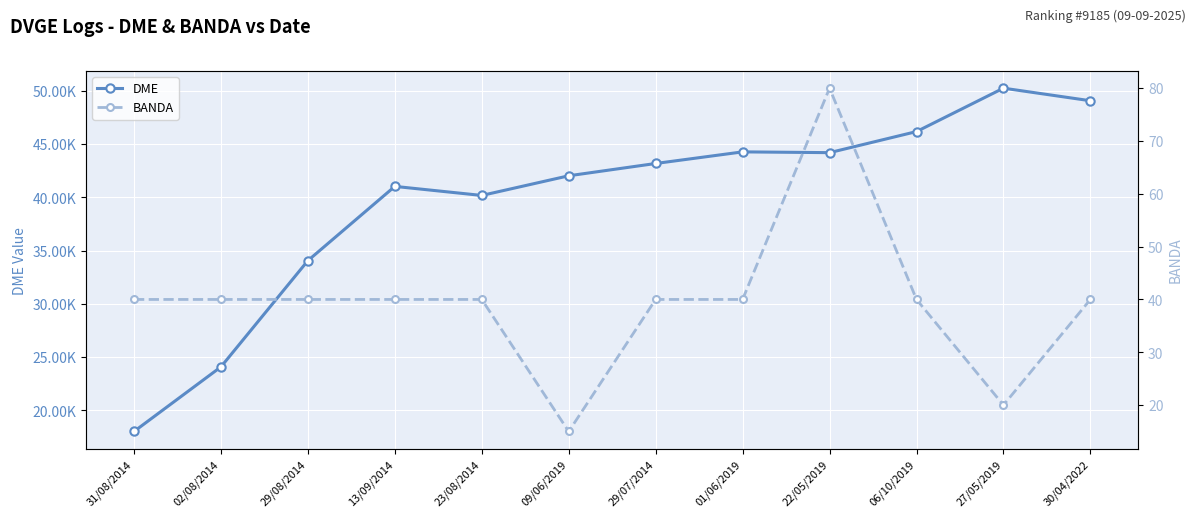

What is the average value of the BANDA series?

40